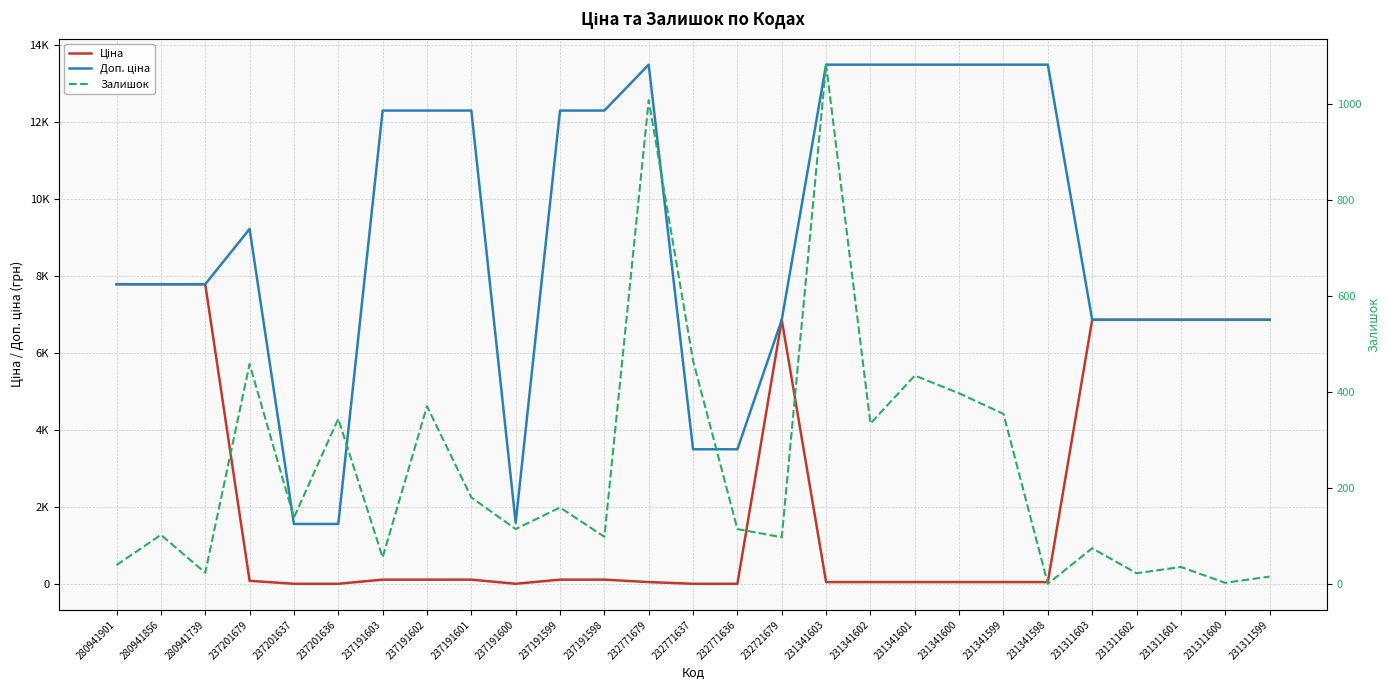

Which series has the widest spread of values?

Доп. ціна